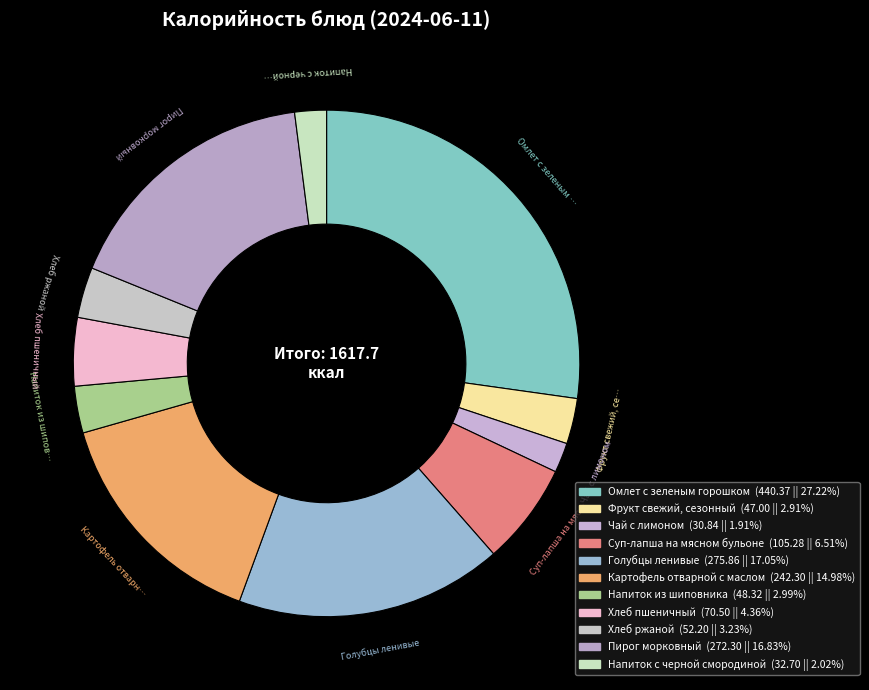

What is the largest slice in the pie chart?

Омлет с зеленым горошком